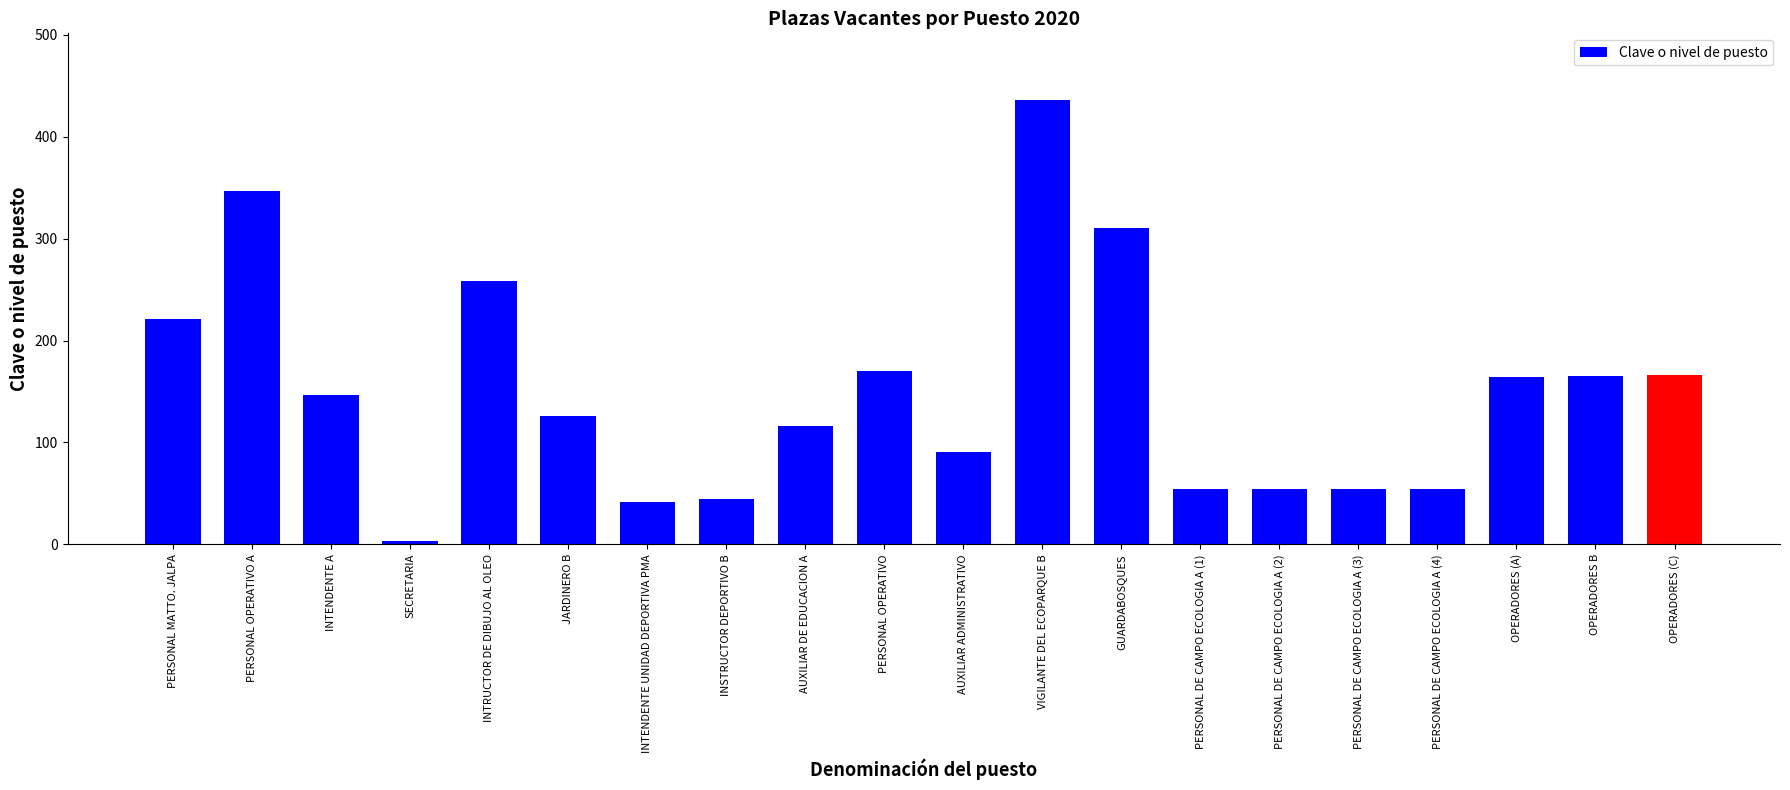

Which has a higher value, PERSONAL DE CAMPO ECOLOGIA A (2) or PERSONAL OPERATIVO?

PERSONAL OPERATIVO